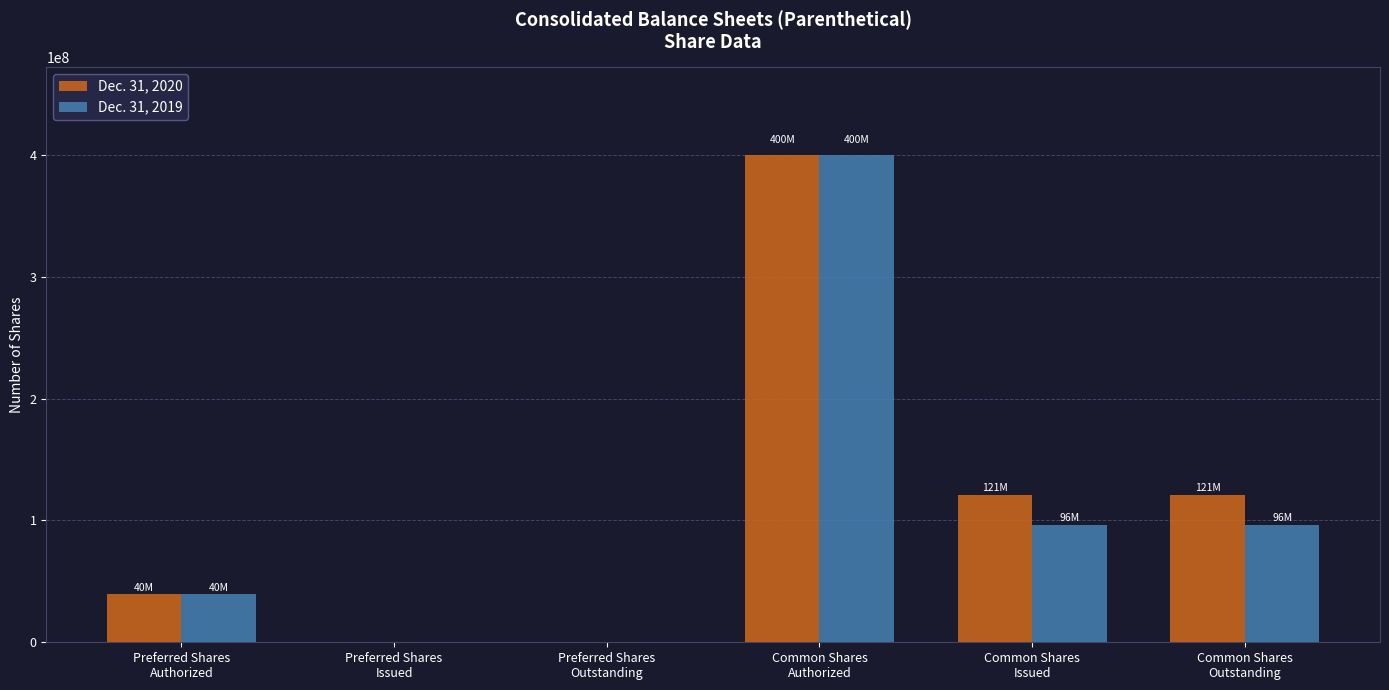

Is the value of Dec. 31, 2020 at Preferred Shares
Authorized greater than the value of Dec. 31, 2019 at Preferred Shares
Outstanding?

Yes